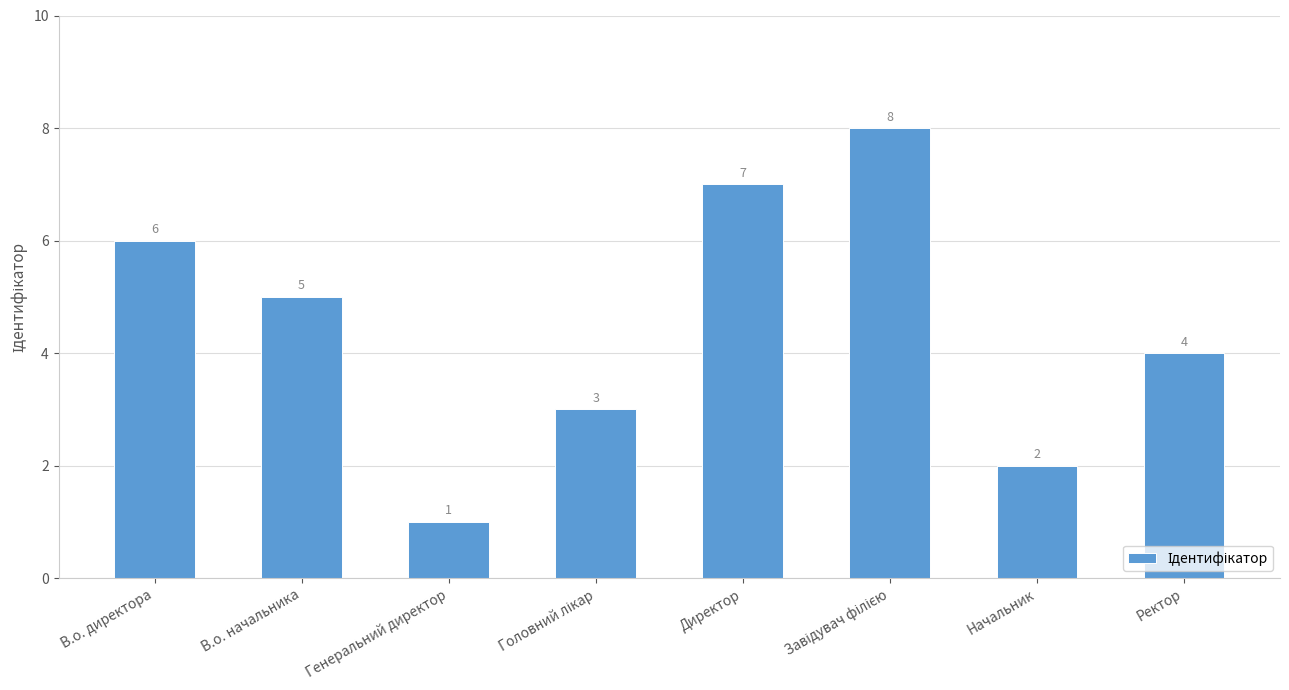

What is the sum of the values at Ректор and Директор?

11